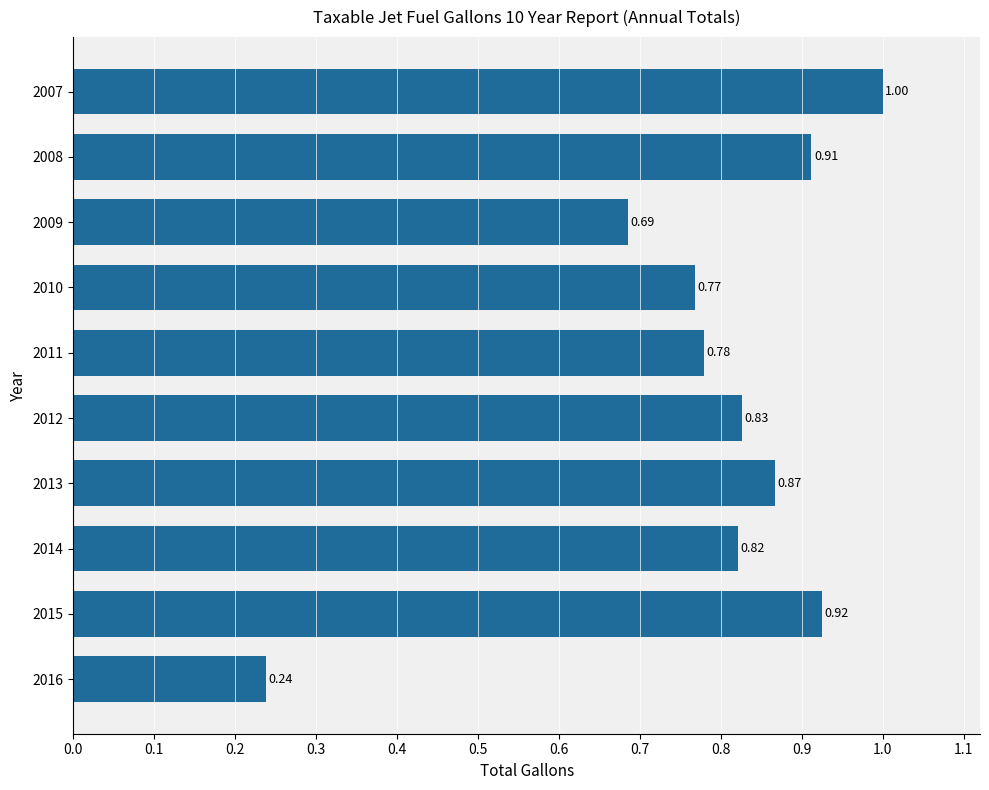

What is the sum of all values?

7.8